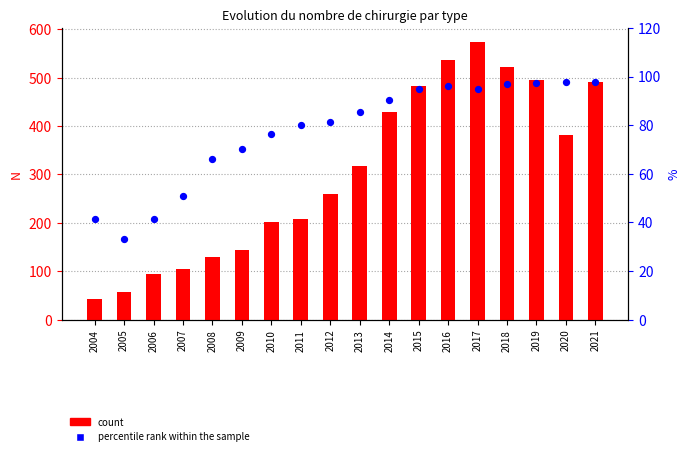

At which category is the sum across all series the highest?

2017